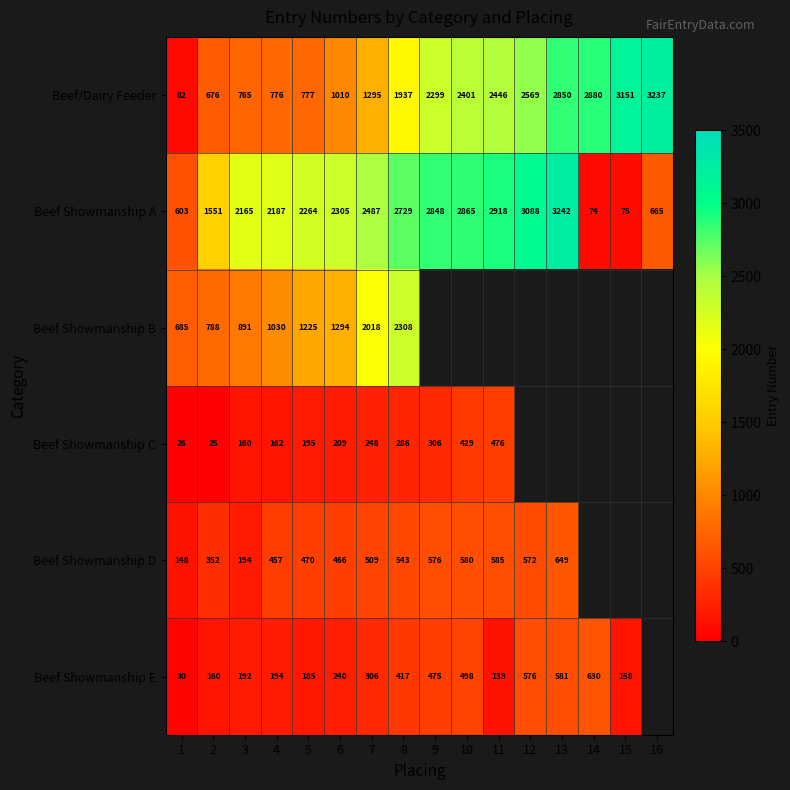

What value does the Beef/Dairy Feeder series have at 11?

2446